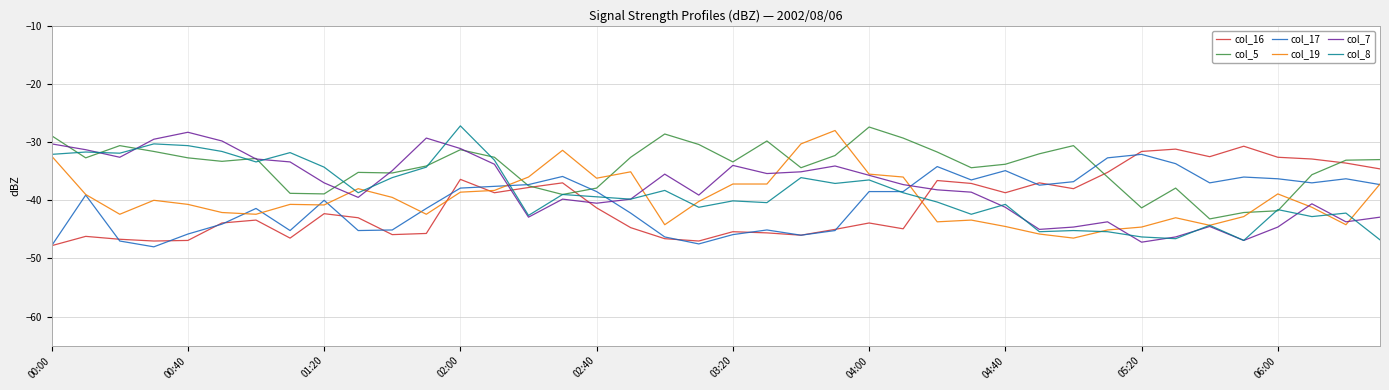

How many times do col_8 and col_16 cross each other?

3